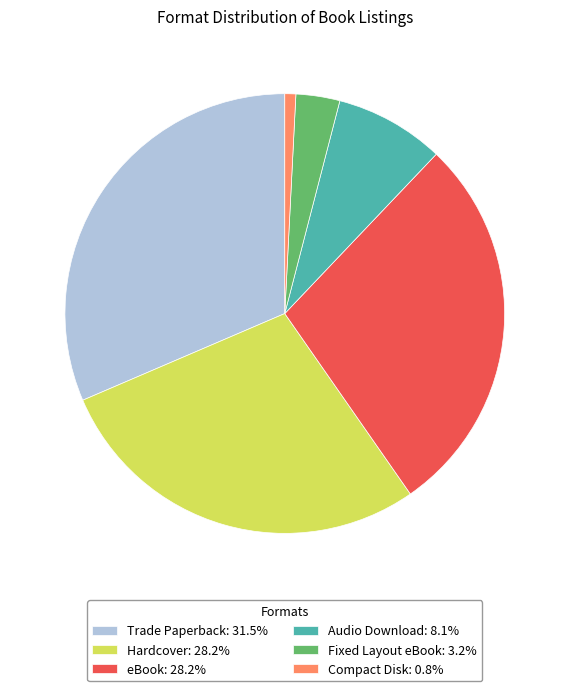

What is the ratio of the value at Trade Paperback: 31.5% to the value at Audio Download: 8.1%?

3.9